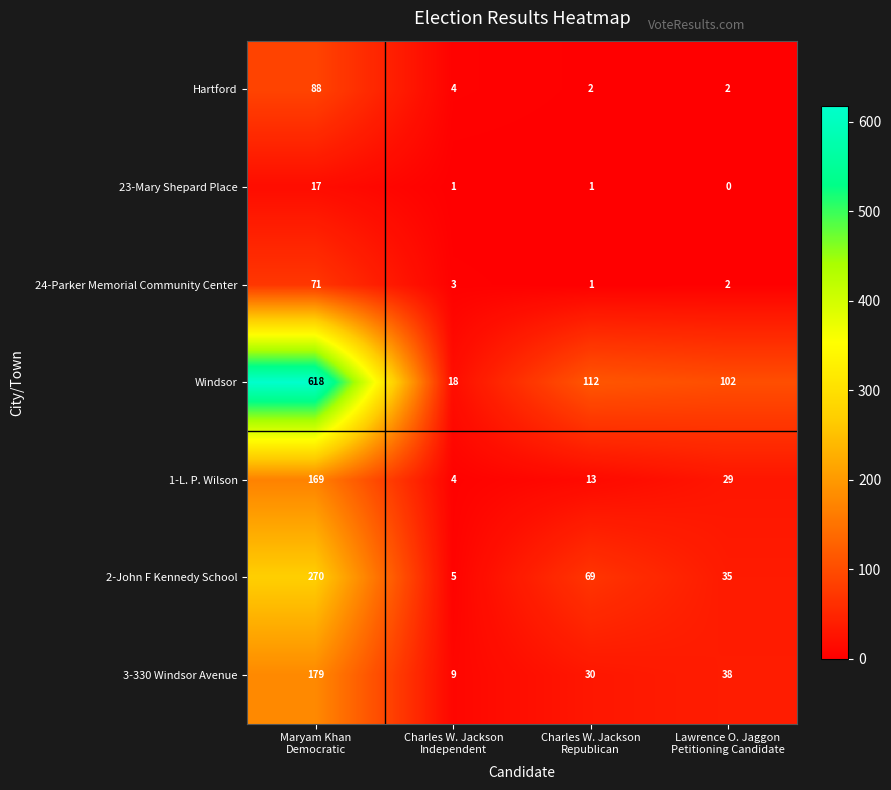

At which category is the sum across all series the highest?

Maryam Khan
Democratic